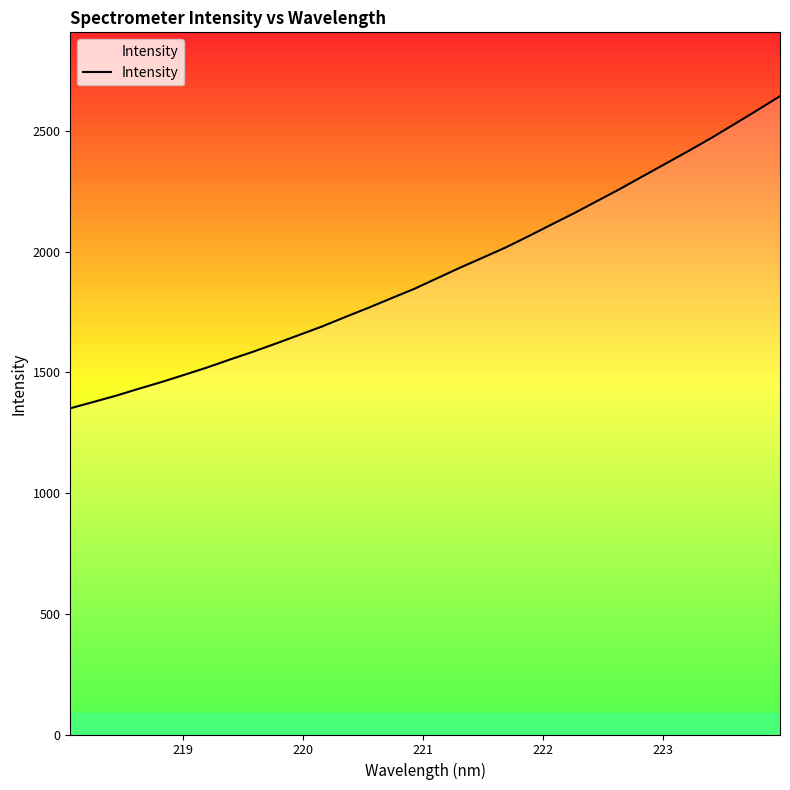

What is the smallest value displayed?

1351.3